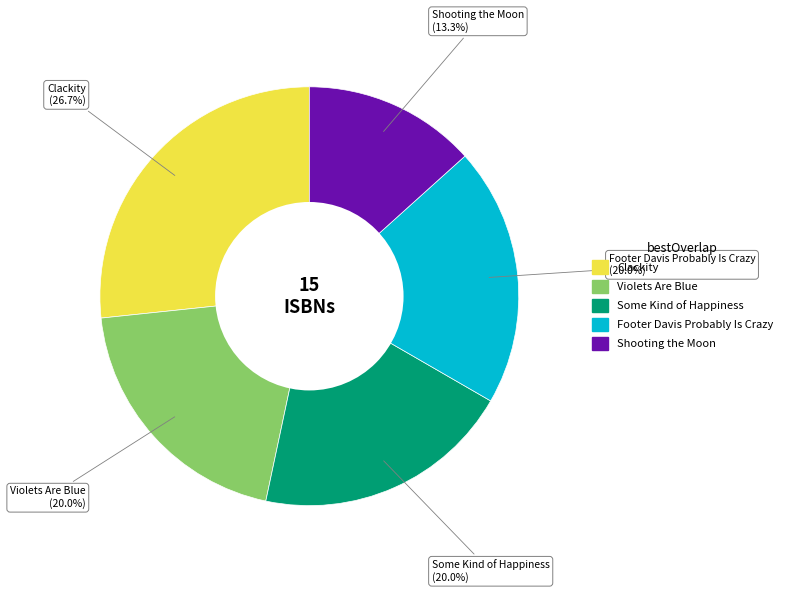

Which slice is the smallest?

Shooting the Moon